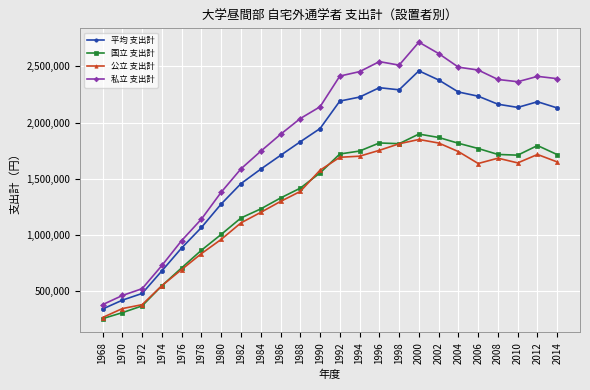

Which label corresponds to the largest value in the chart?

2000